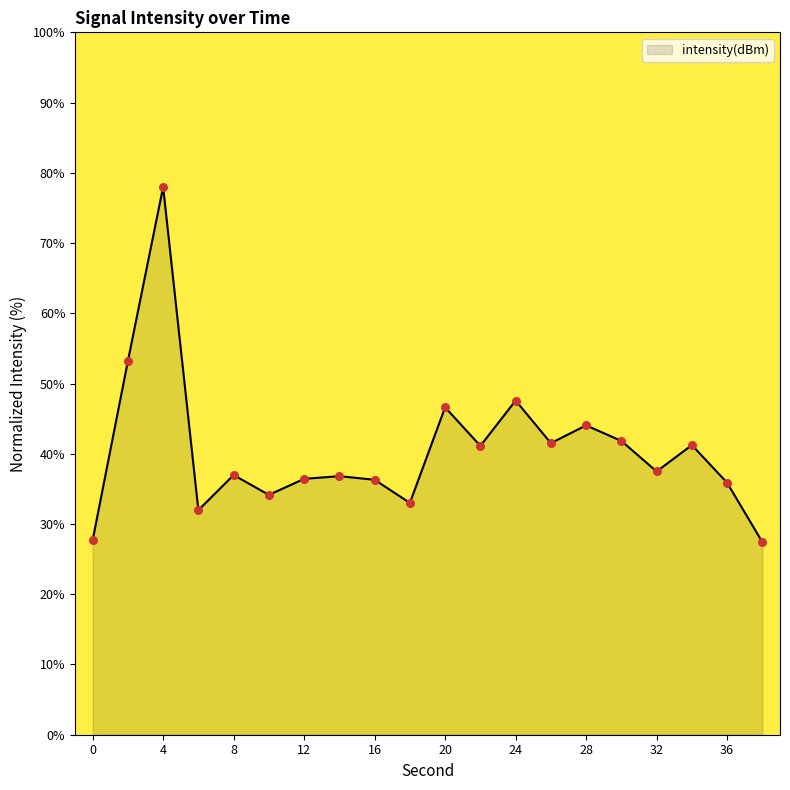

What is the greatest value displayed?

78.0